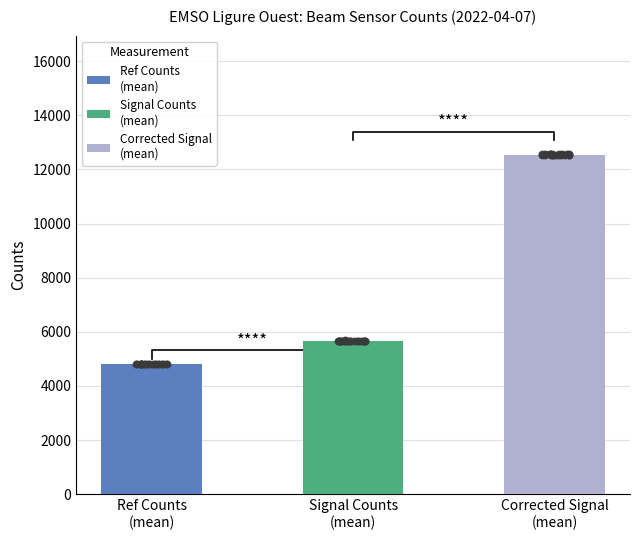

Which series reaches the maximum Y coordinate?

Corrected_Signal_raw_counts